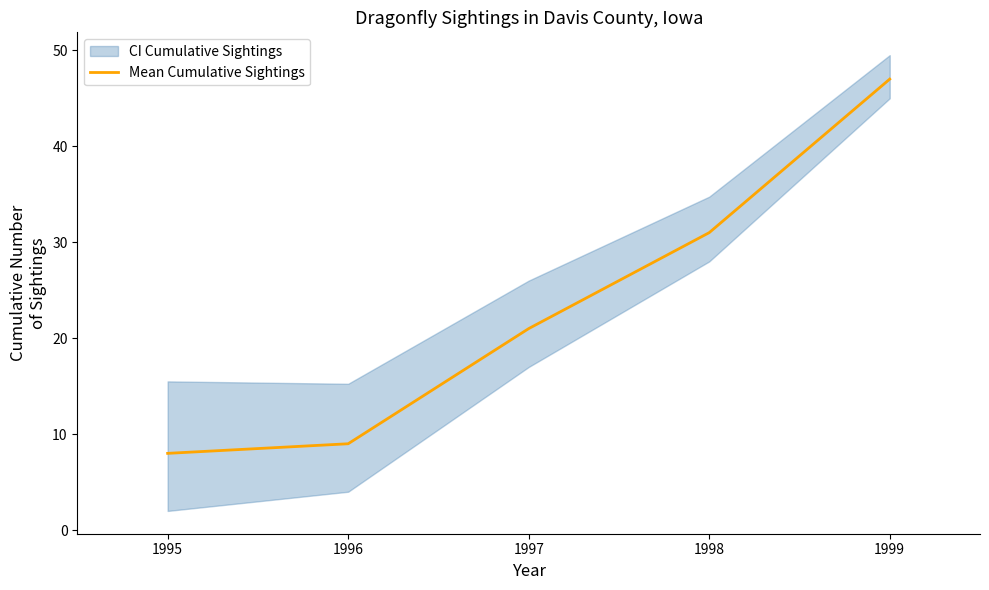

What is the maximum value shown in the chart?

47